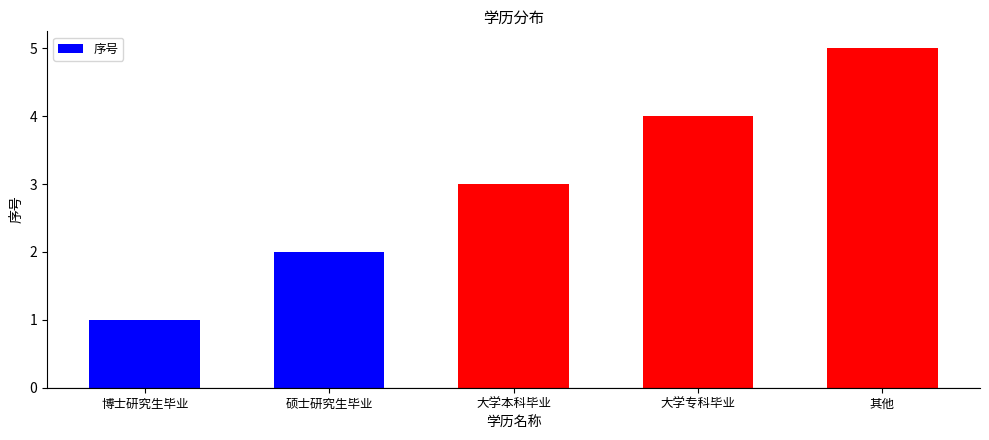

Rank the categories by value from lowest to highest.

博士研究生毕业, 硕士研究生毕业, 大学本科毕业, 大学专科毕业, 其他